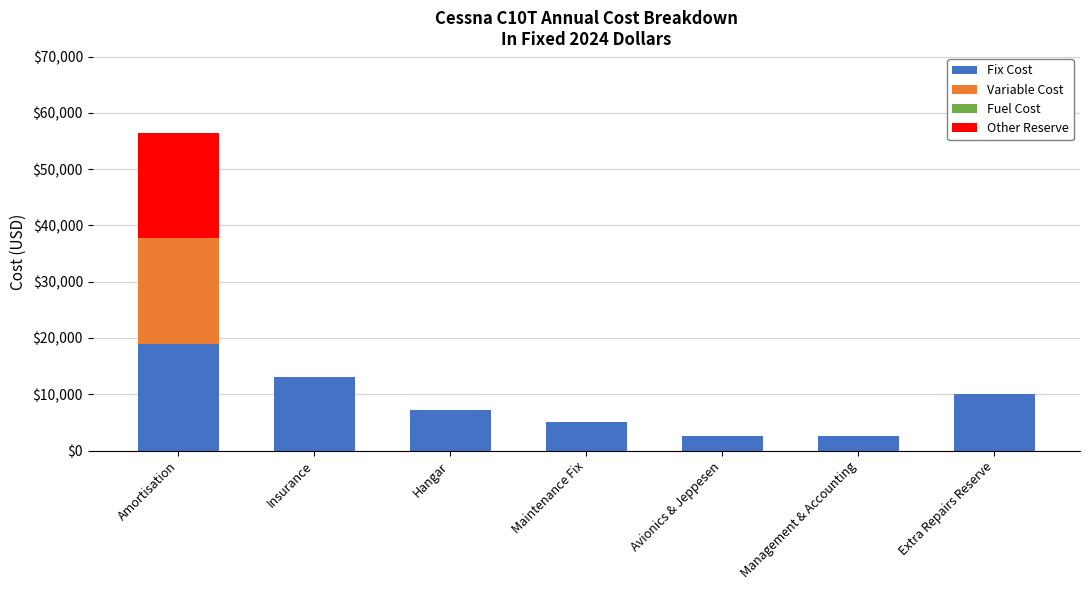

Reading right to left, transcribe the values for Fix Cost.

Extra Repairs Reserve=10000	Management & Accounting=2500	Avionics & Jeppesen=2500	Maintenance Fix=5000	Hangar=7200	Insurance=13000	Amortisation=19000